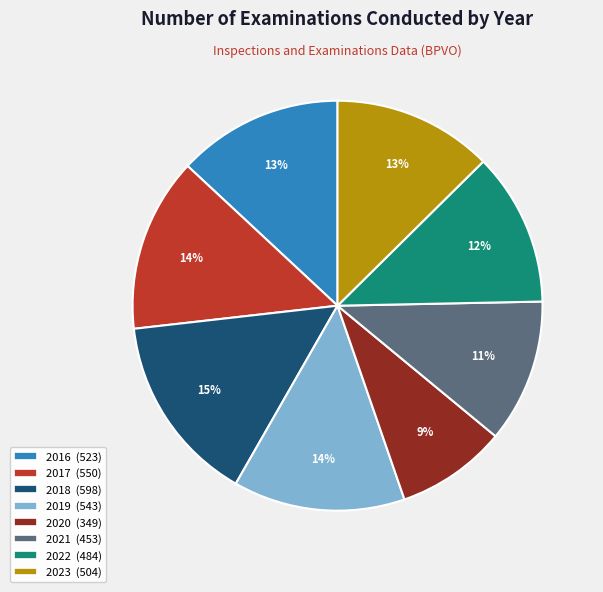

What percentage is the 2019 slice, to the nearest percent?

14%